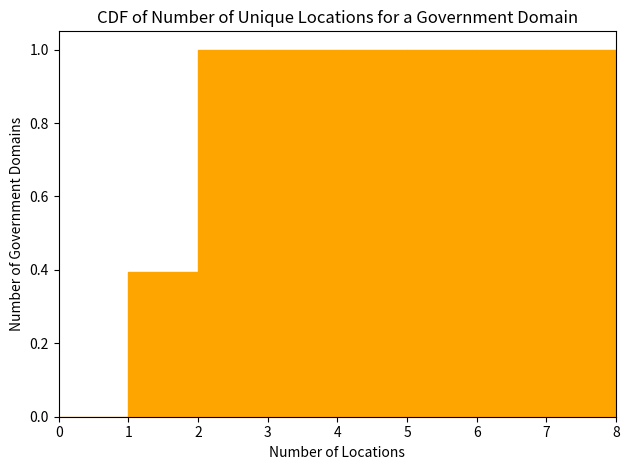

What is the height of the bar covering 7 to 8 on the x-axis? The values are not printed on the chart, so give them approximately, as read against the axis.

1.0